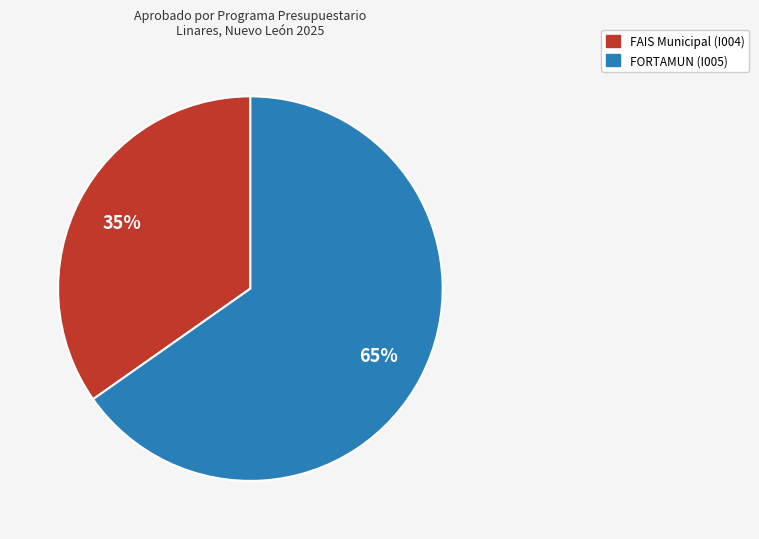

To the nearest percent, what is the combined percentage of FORTAMUN (I005) and FAIS Municipal (I004)?

100%